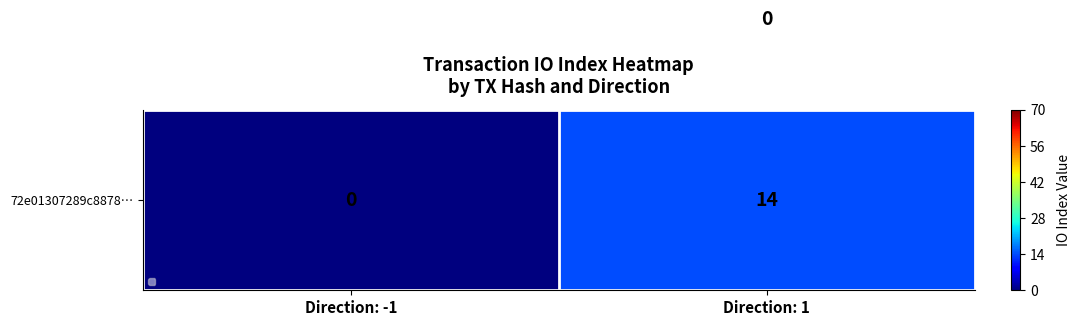

Which category has the highest value across all series?

Direction: -1